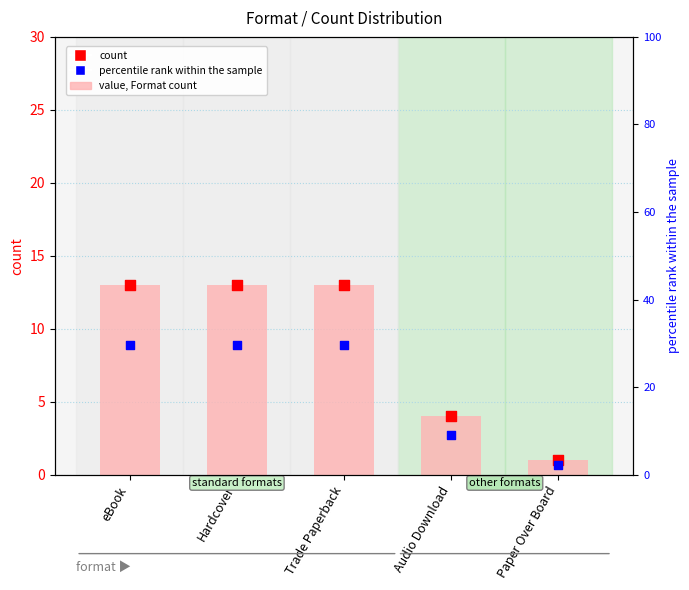

At which category is the sum across all series the highest?

eBook